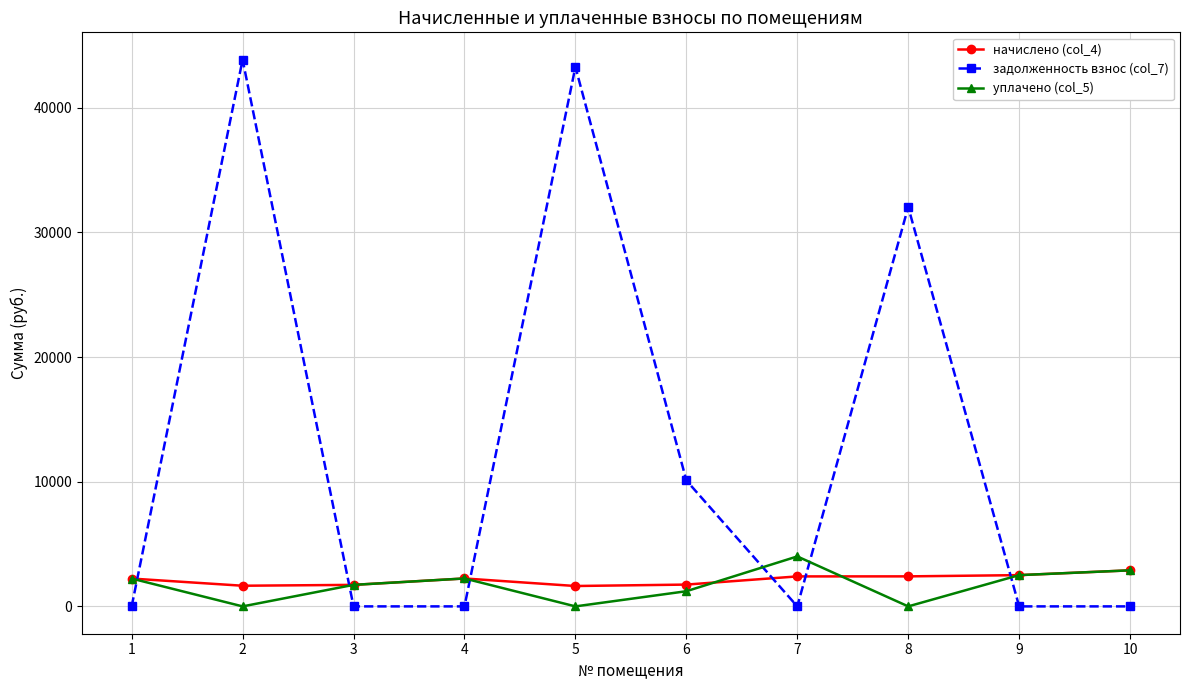

Between which two adjacent categories do уплачено (col_5) and задолженность взнос (col_7) first intersect?

1 and 2